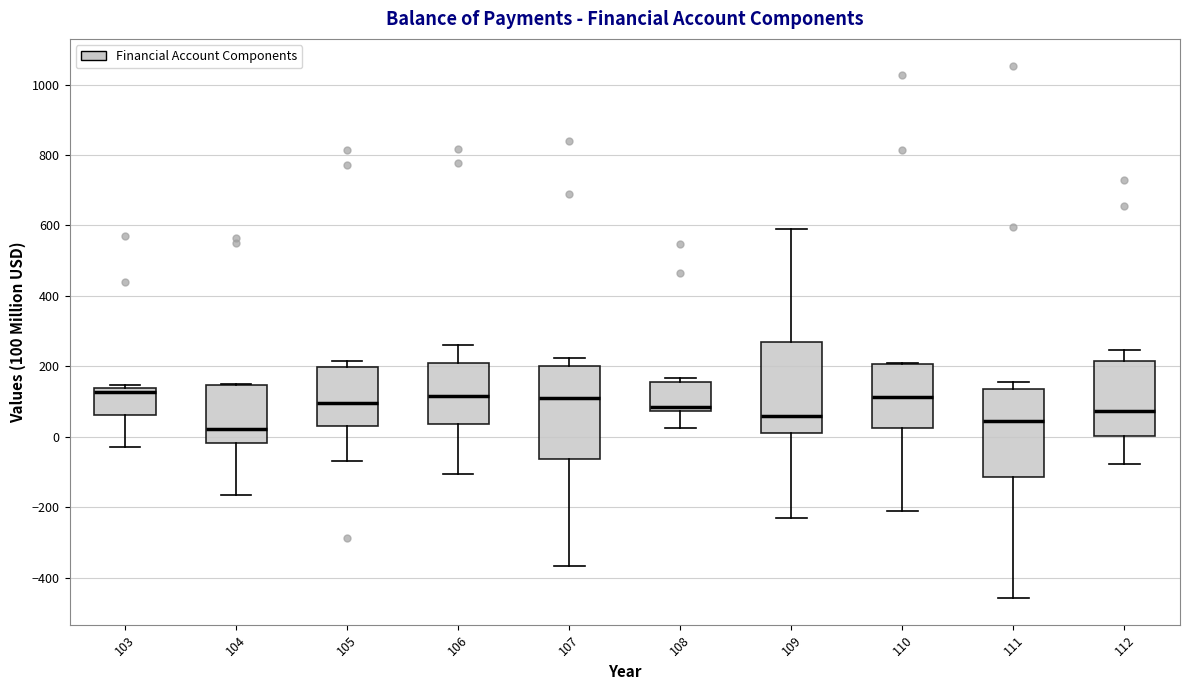

Which box's median line is the lowest?

104